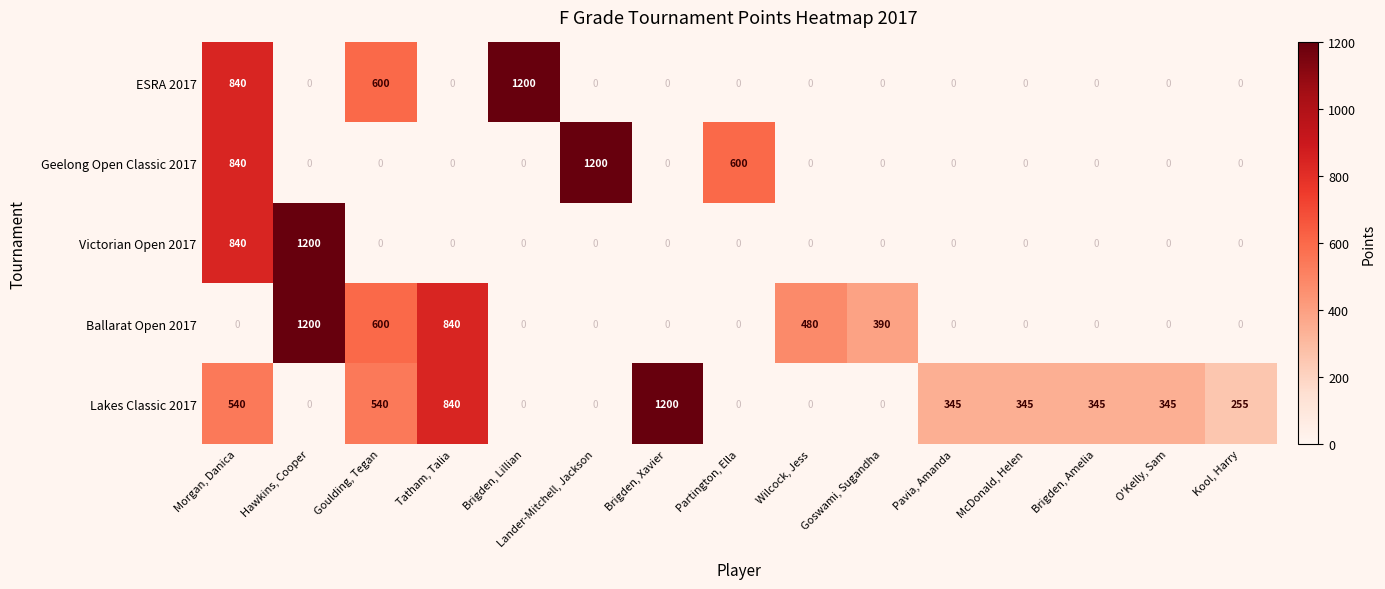

What is the maximum value for Ballarat Open 2017?

1200